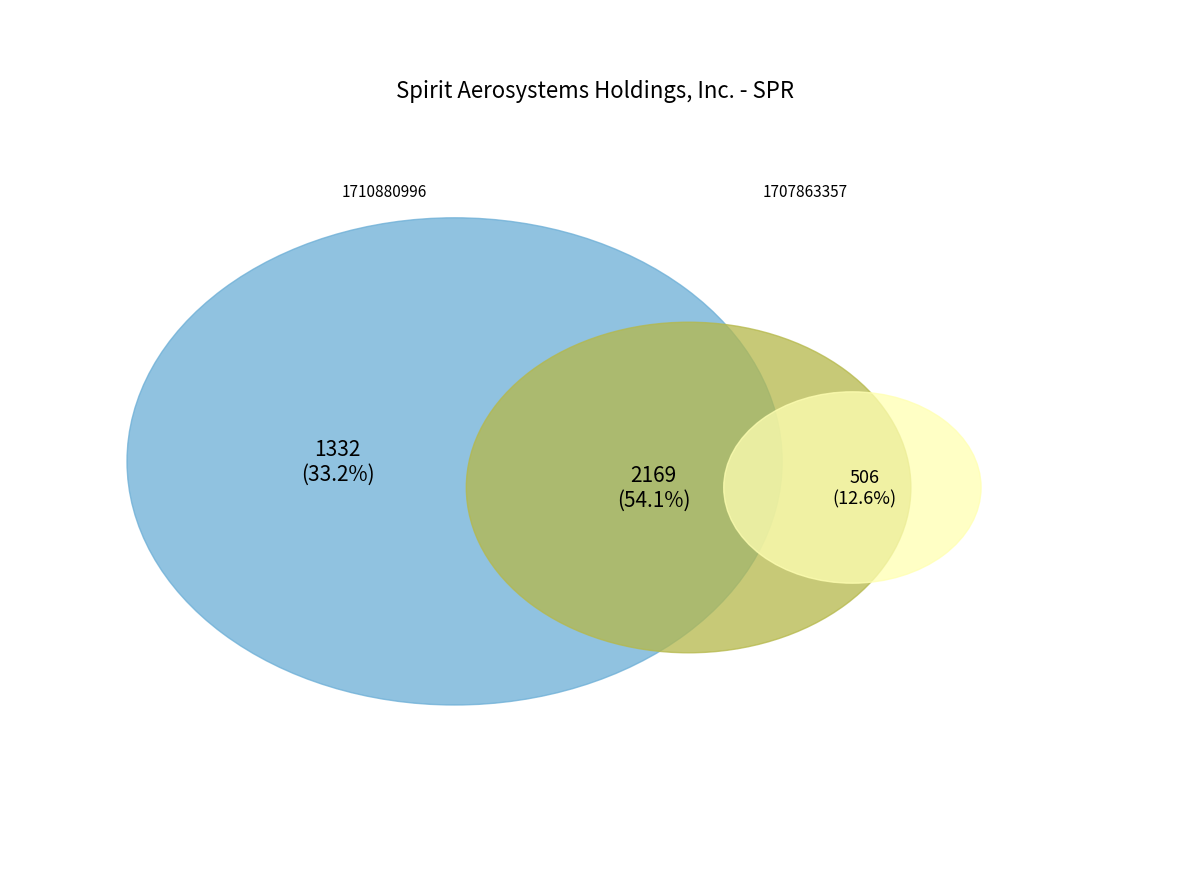

True or false: wk-form4_1710880996.xml accounts for 21% of the total.

False